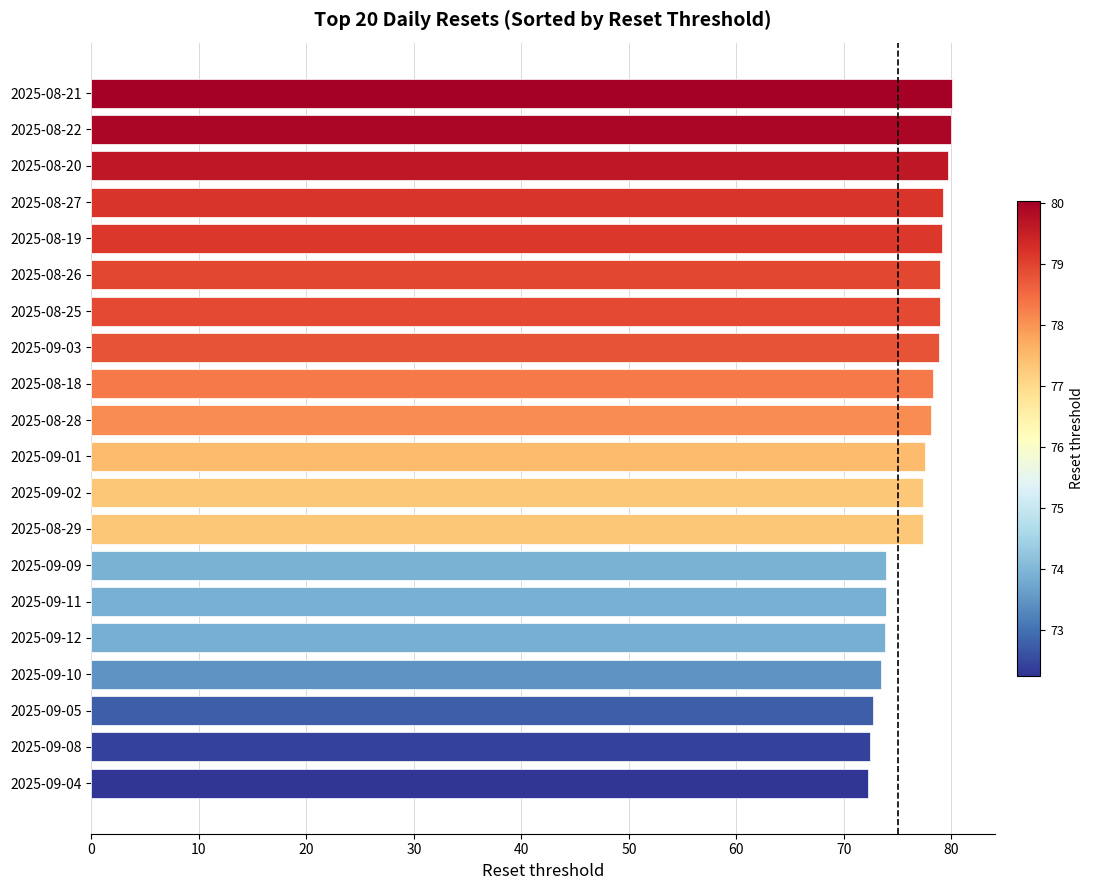

What is the minimum value shown in the chart?

72.2